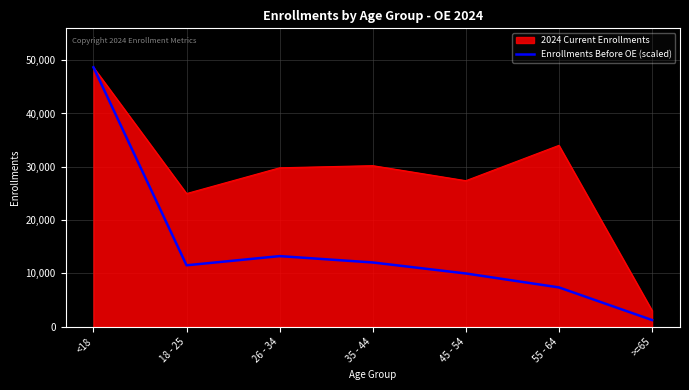

What is the spread (max minus min) of values at 18 - 25?

13454.4